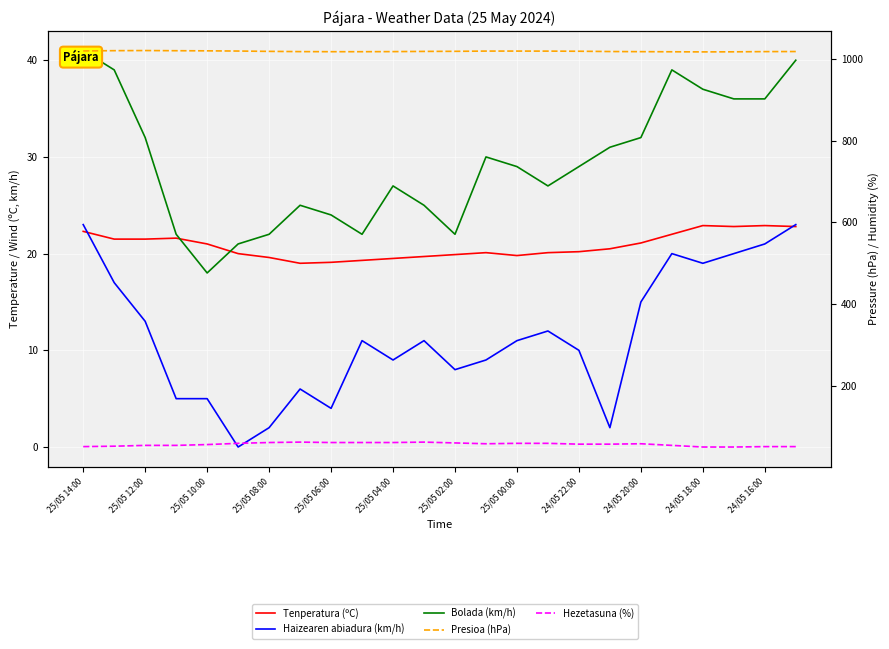

In Haizearen abiadura (km/h), how many points are higher than both neighbors (excluding endpoints)?

5